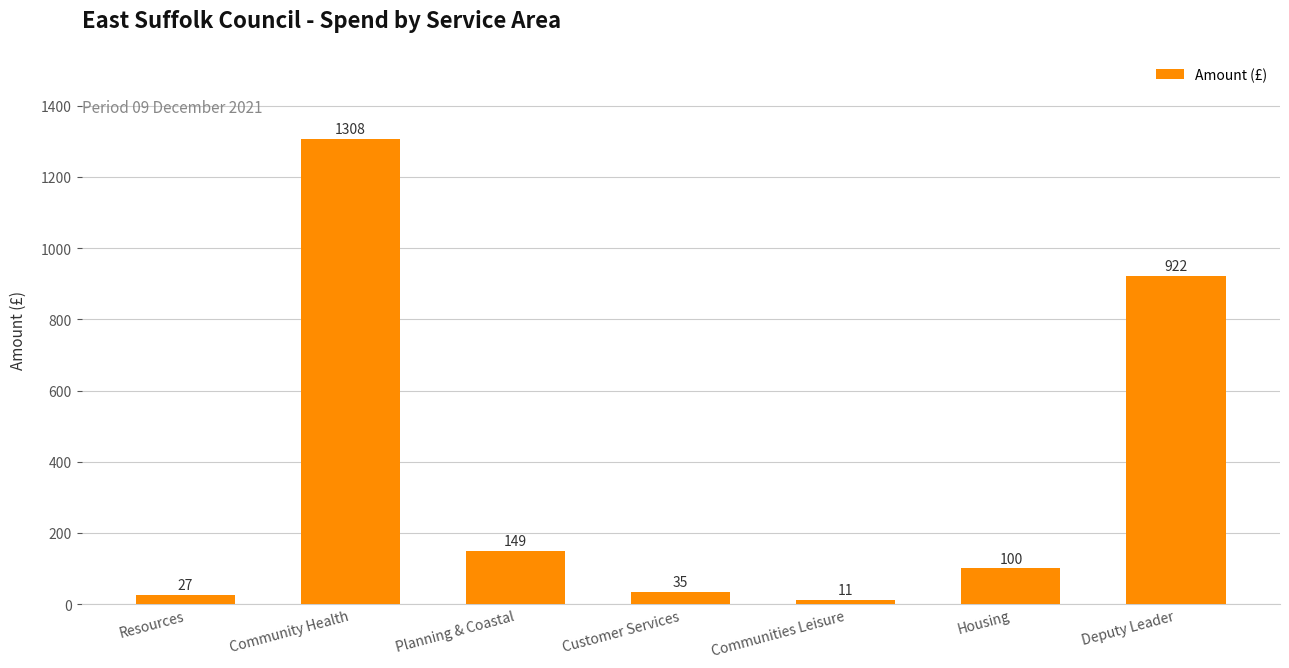

At which category does the chart reach its peak across all series?

Community Health